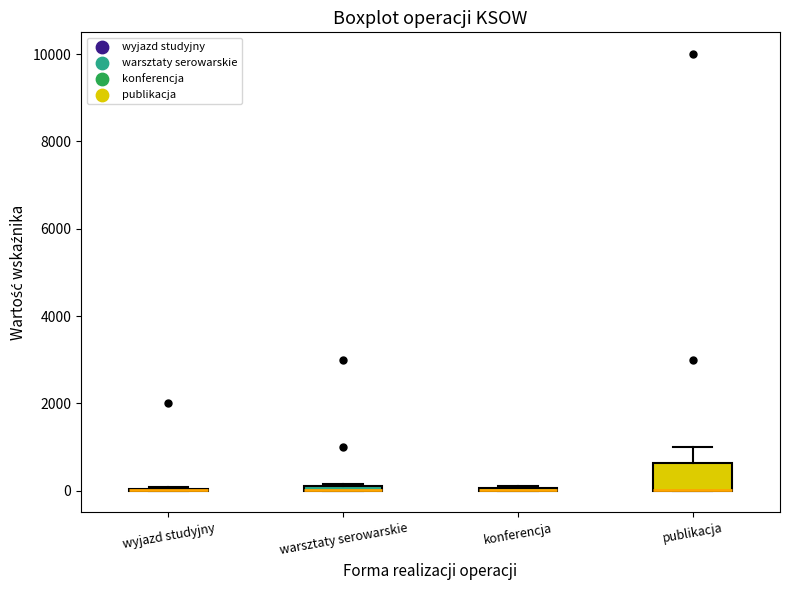

Comparing the boxes themselves (not the whiskers), which one is the tallest?

publikacja